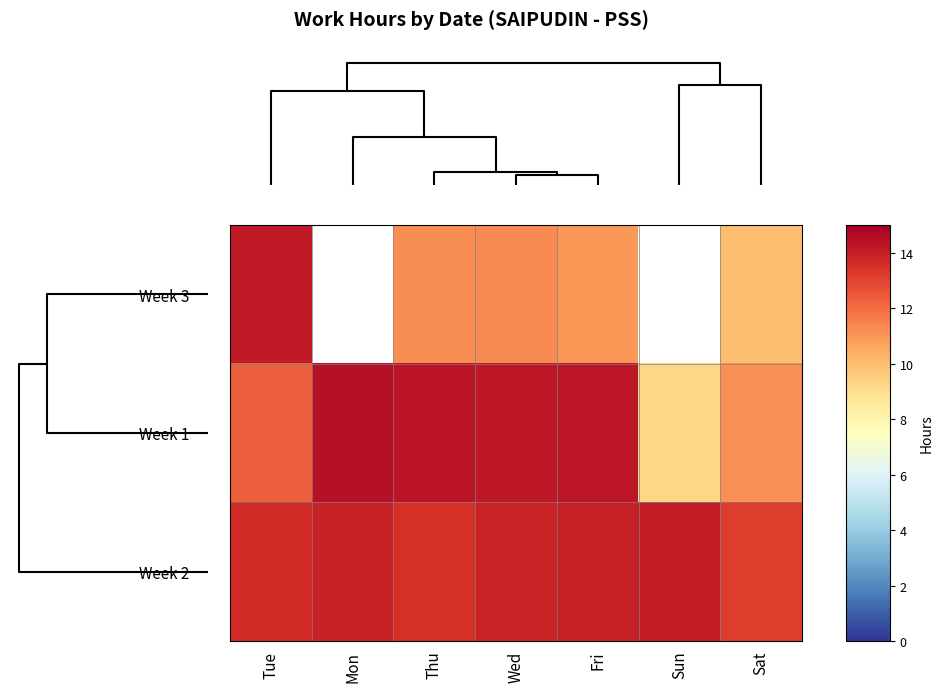

List the series in order of their overall mean, lowest first.

Week 3, Week 1, Week 2